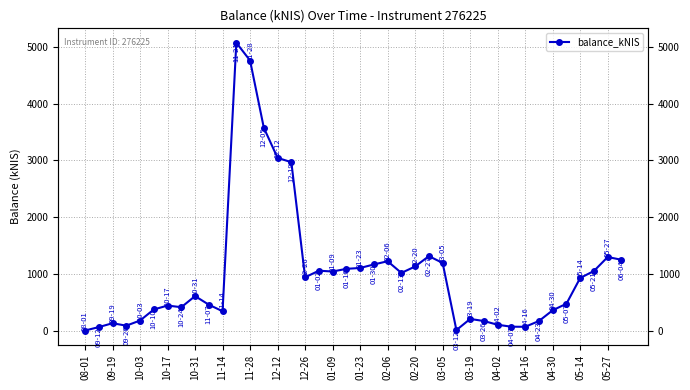

What is the average value?

1021.4